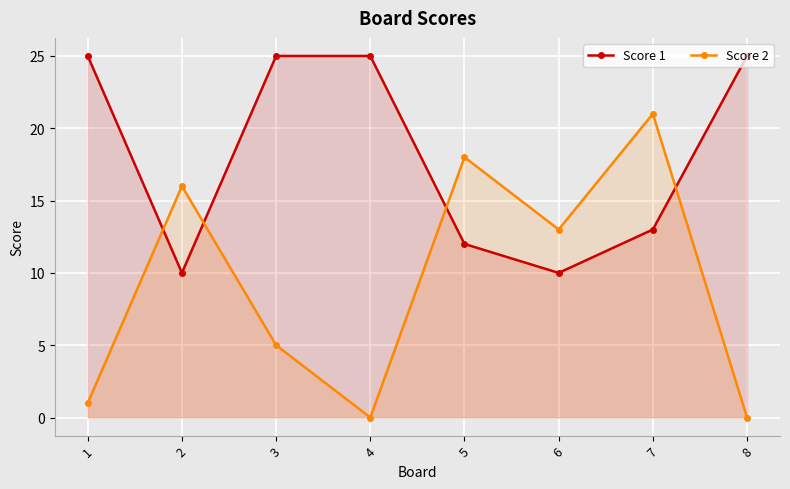

Where do Score 1 and Score 2 first cross each other?

1 and 2